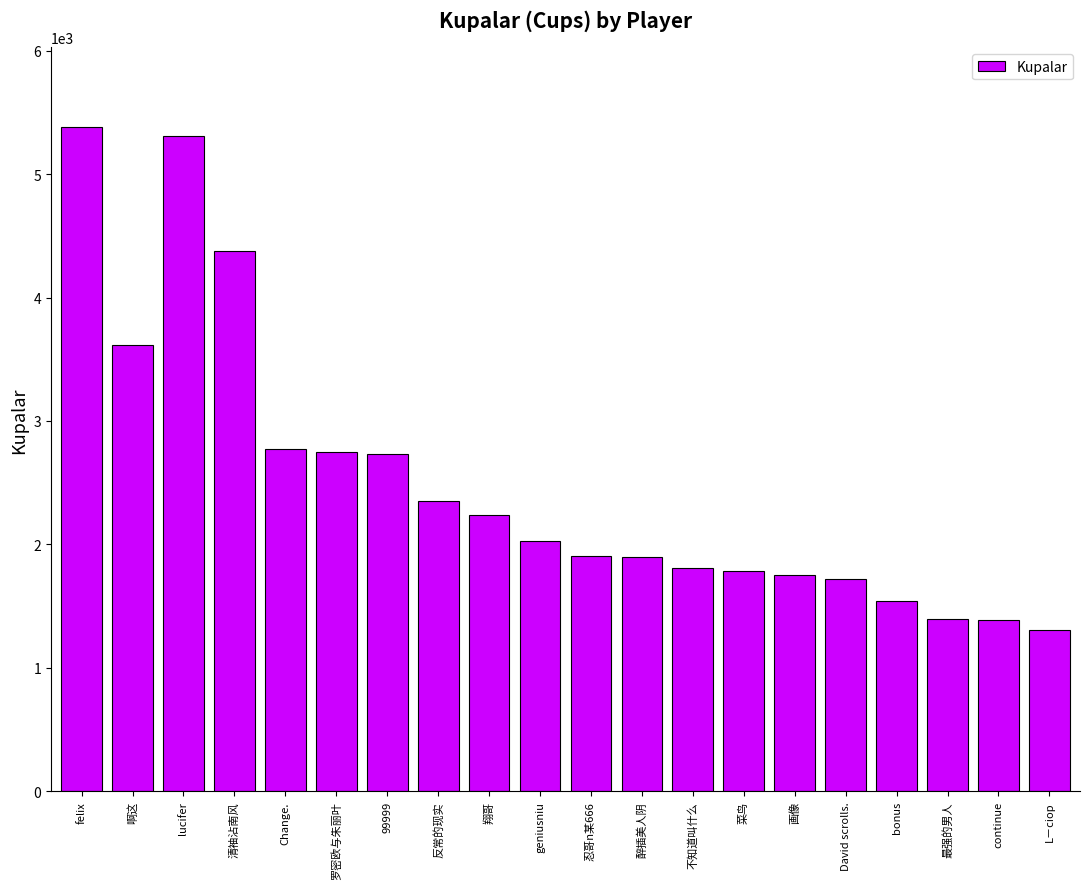

What is the label of the 6th bar from the left?

罗密欧与朱丽叶